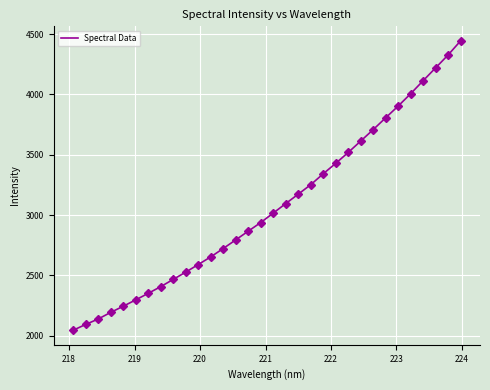

What is the maximum value shown in the chart?

4444.1